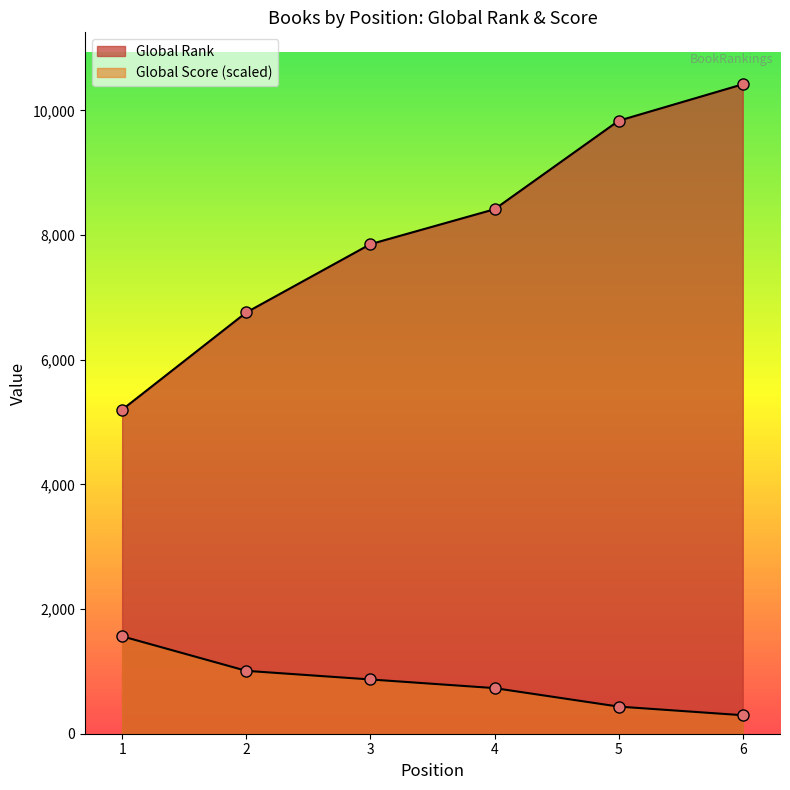

Which has a higher value, 1 or 4?

4